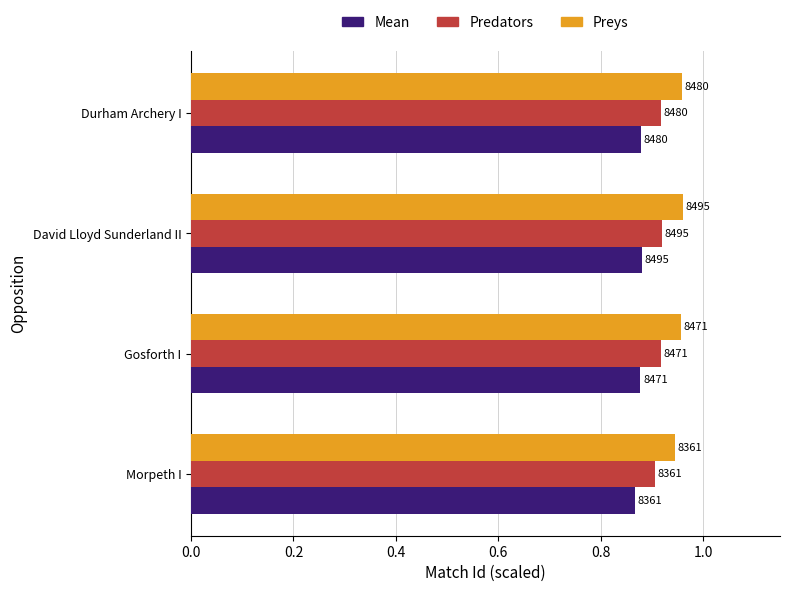

What are all the series names shown in the legend?

Mean, Predators, Preys